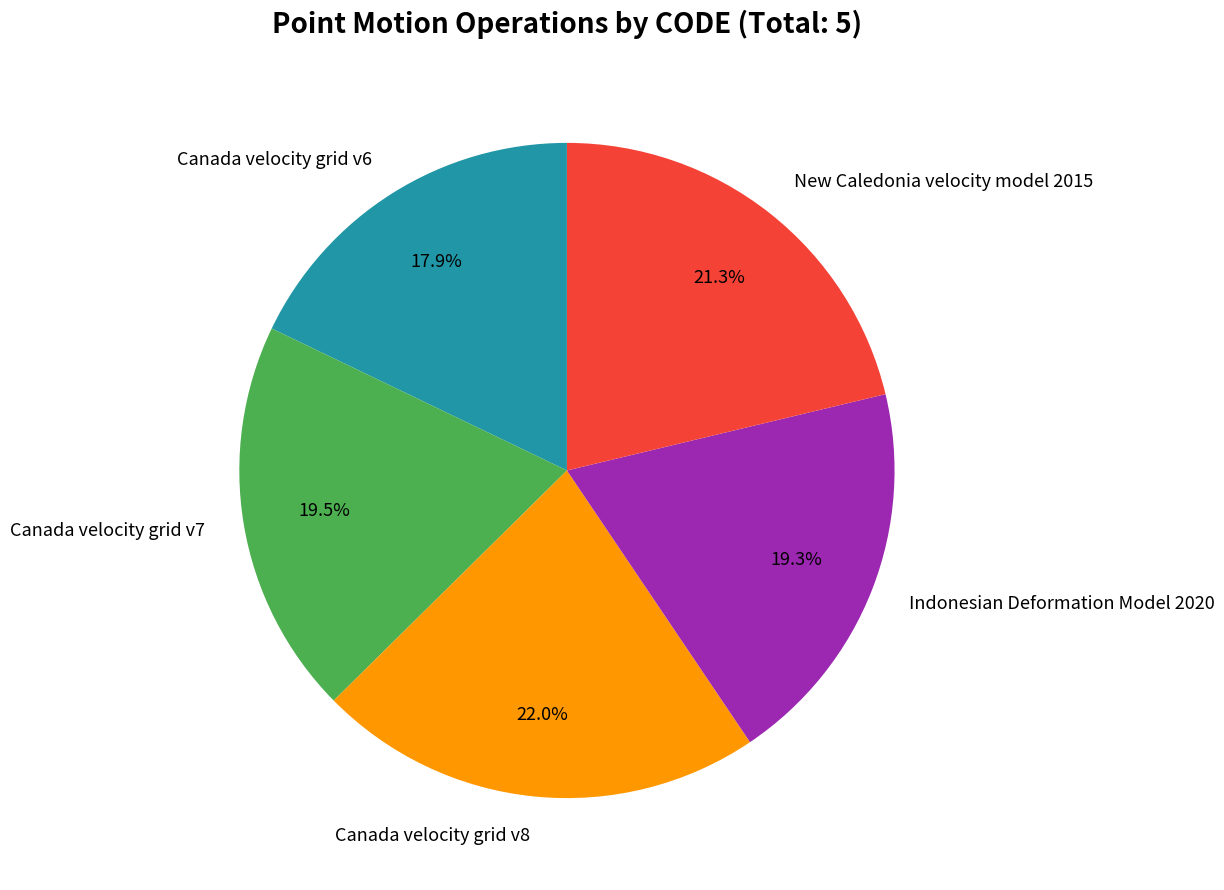

To the nearest percent, what percentage of the pie is Canada velocity grid v6?

18%